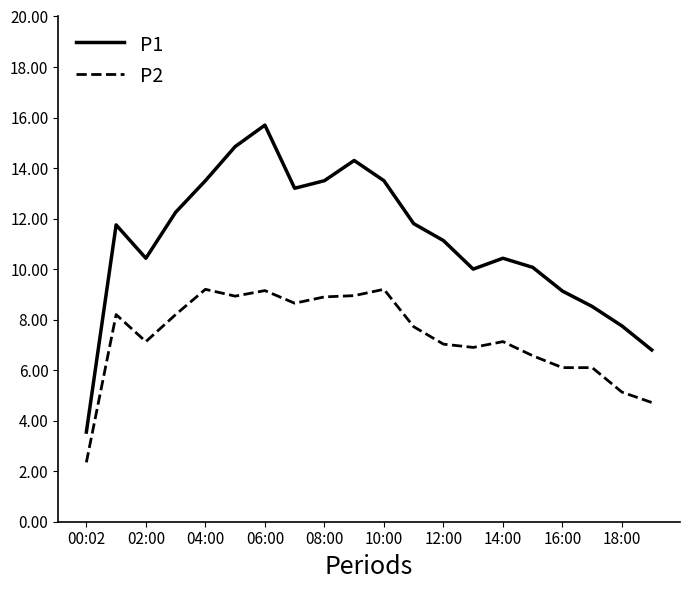

True or false: P1 and P2 cross at least once.

False